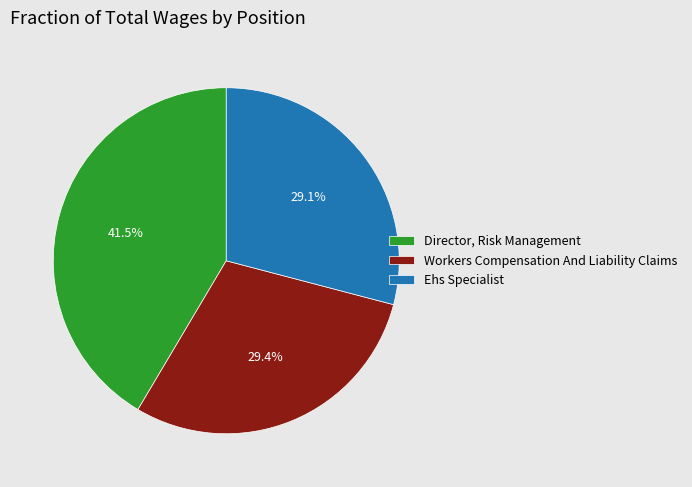

What is the ratio of the value at Director, Risk Management to the value at Ehs Specialist?

1.4